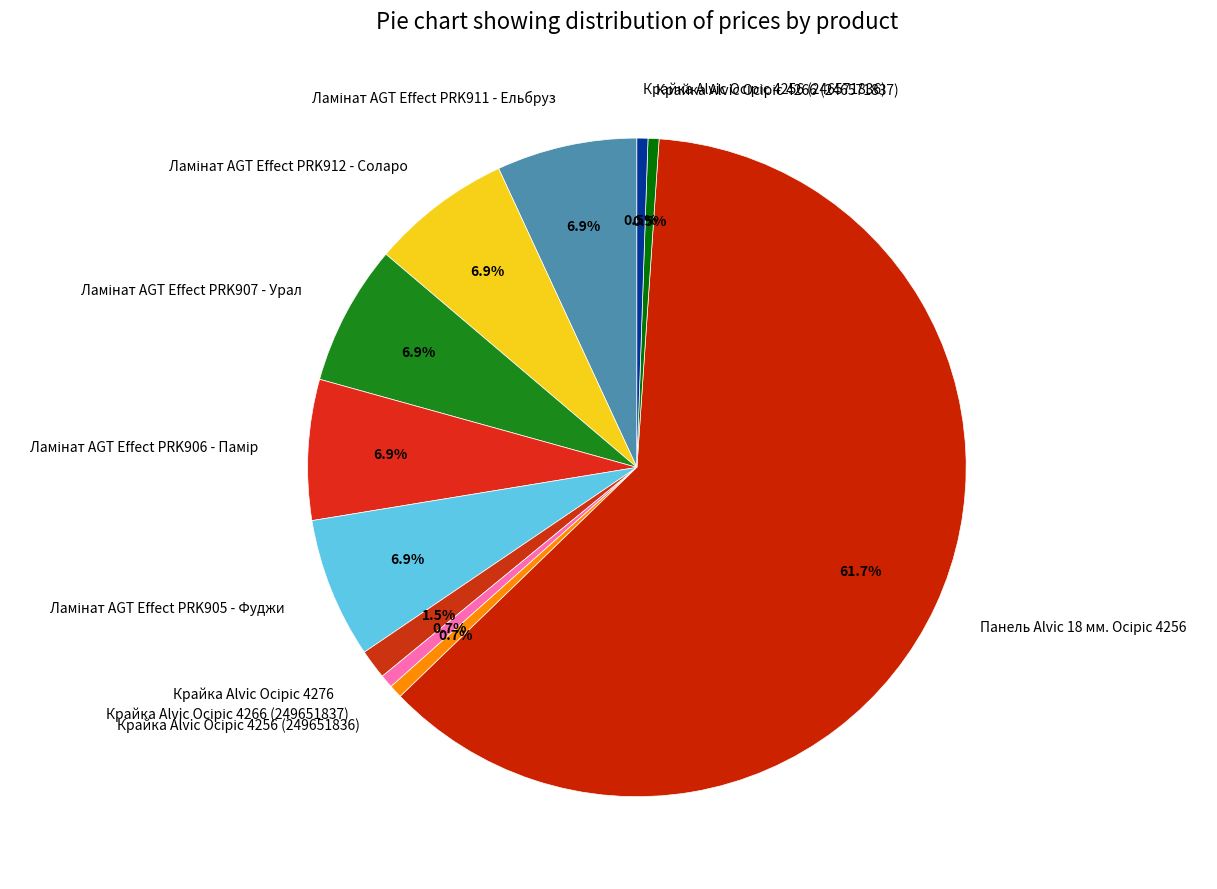

Combined, what portion of the pie is Крайка Alvic Осіріс 4276 and Ламінат AGT Effect PRK905 - Фуджи?

8.3%